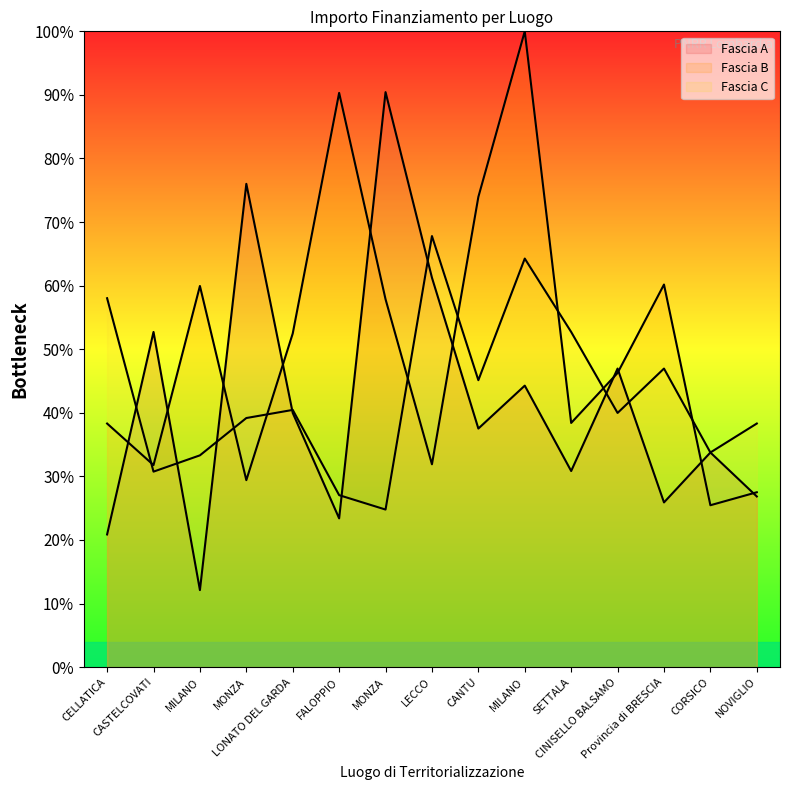

What are all the series names shown in the legend?

Fascia A, Fascia B, Fascia C